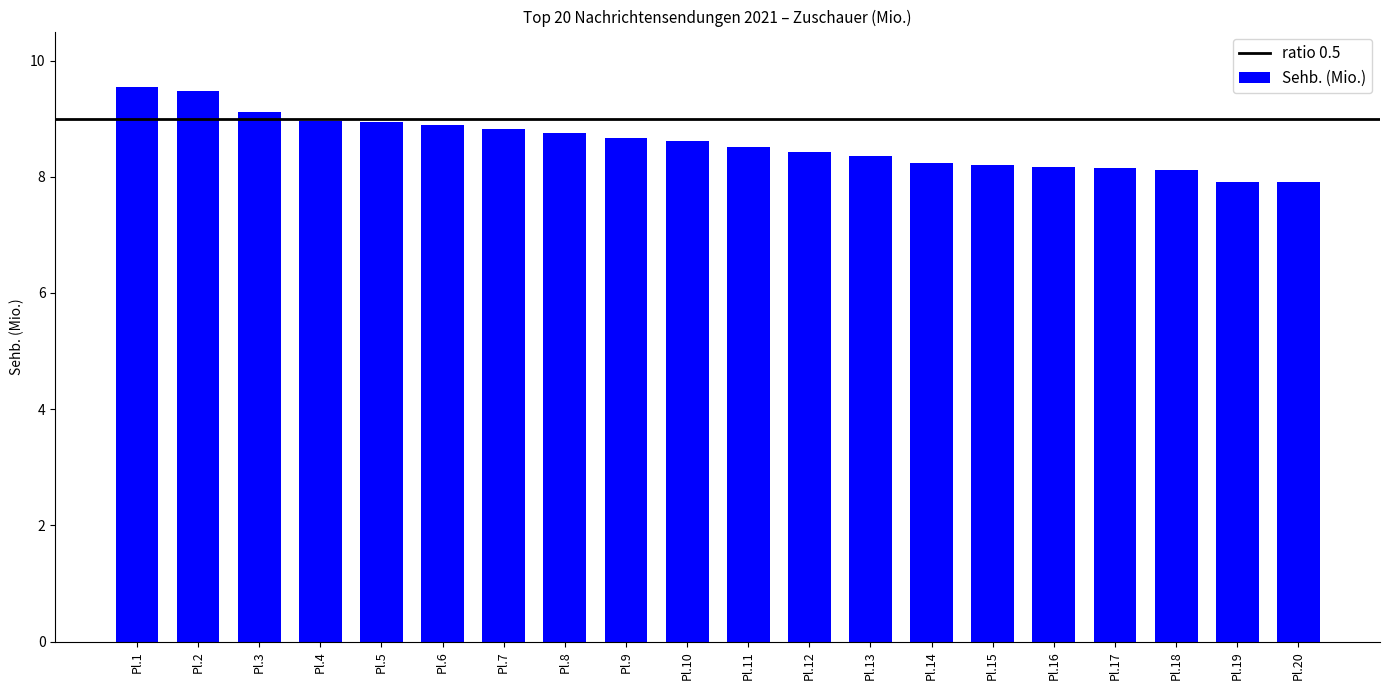

What is the sum of the values at Pl.17 and Pl.20?

16.1